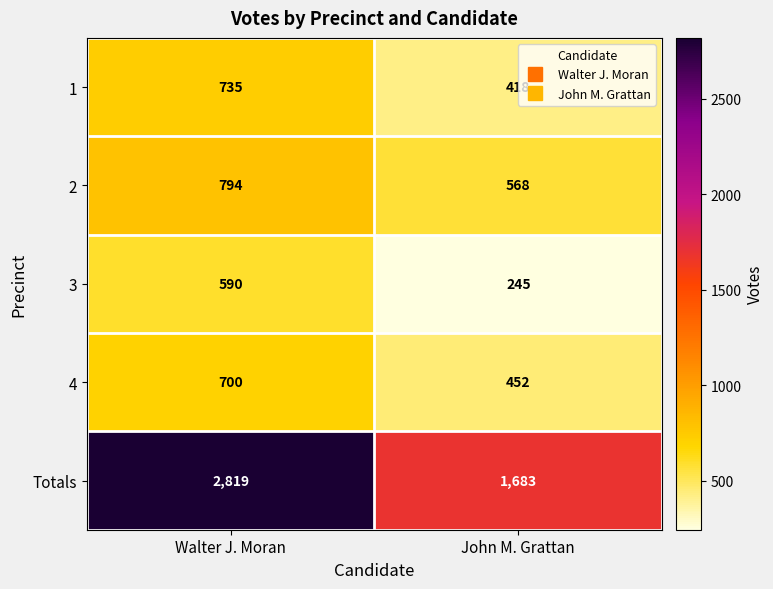

Between Walter J. Moran and John M. Grattan, which series saw the biggest shift?

Totals